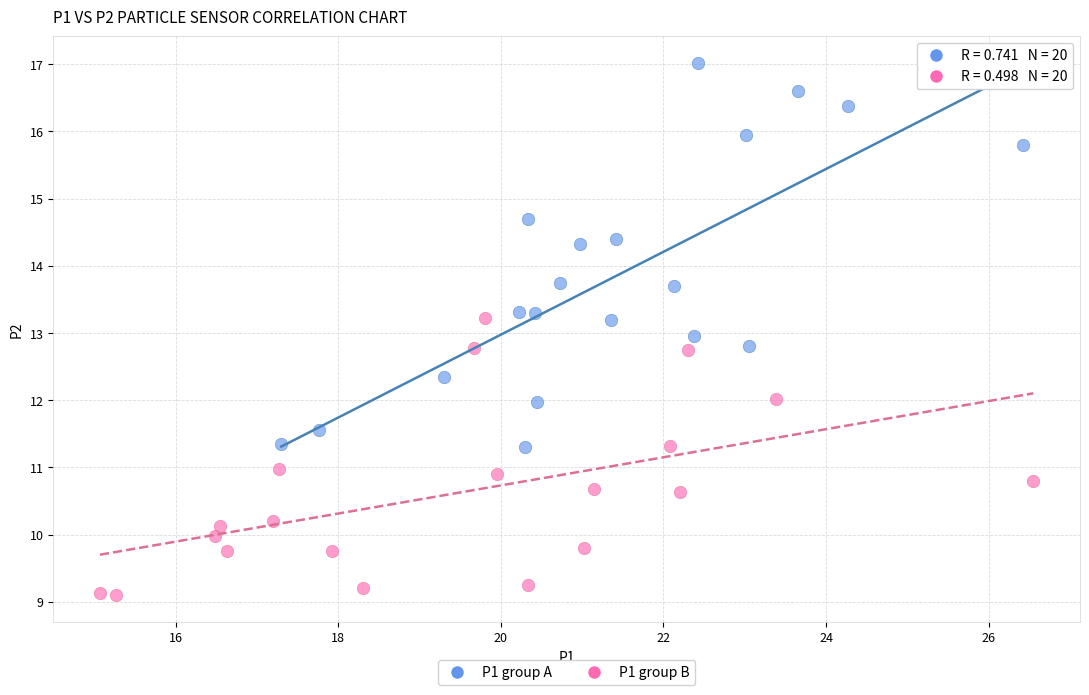

Which series has the largest Y range (max minus min)?

P1 group A